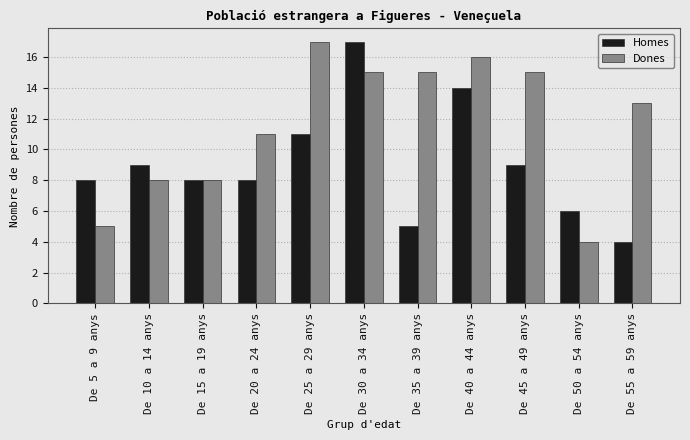

Where is Dones nearest to the value 10?

De 20 a 24 anys